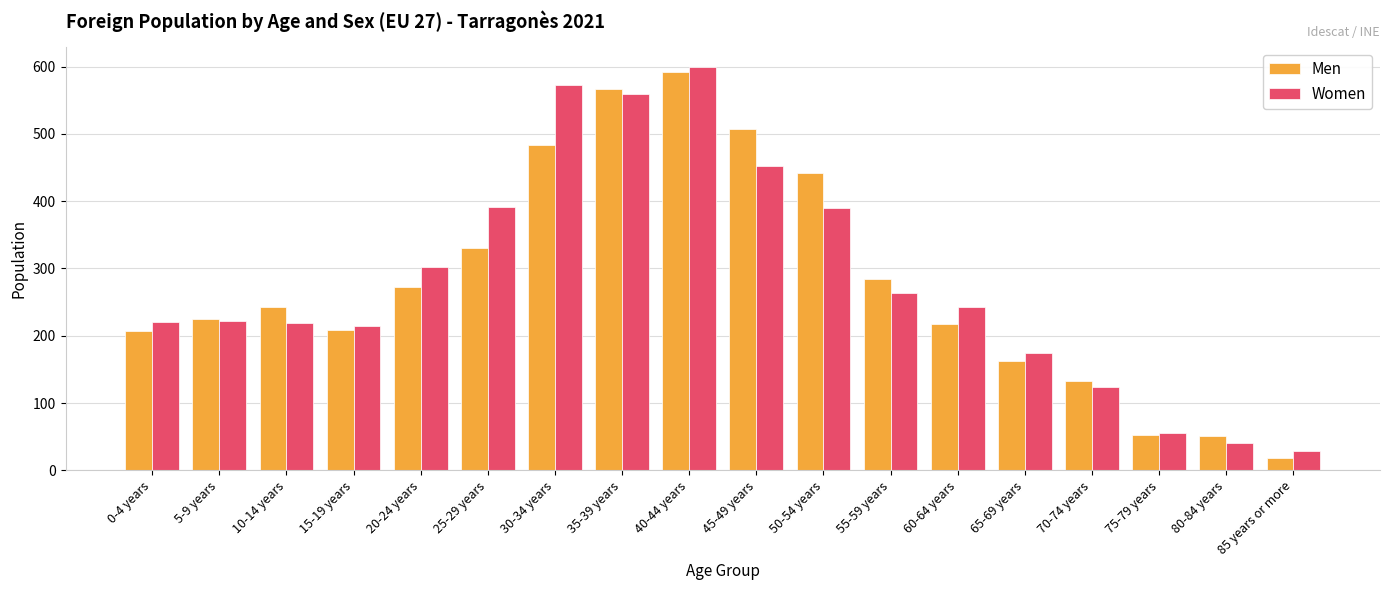

What is the value of the Women bar at the 16th from the left?

56